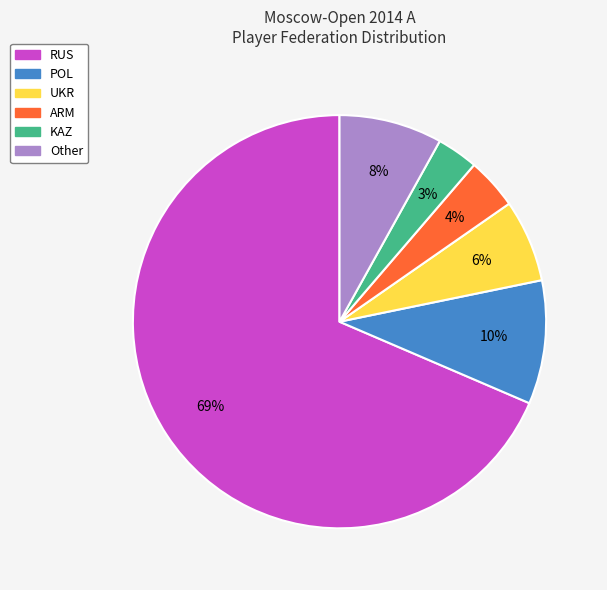

To the nearest percent, what is the combined percentage of UKR and RUS?

75%